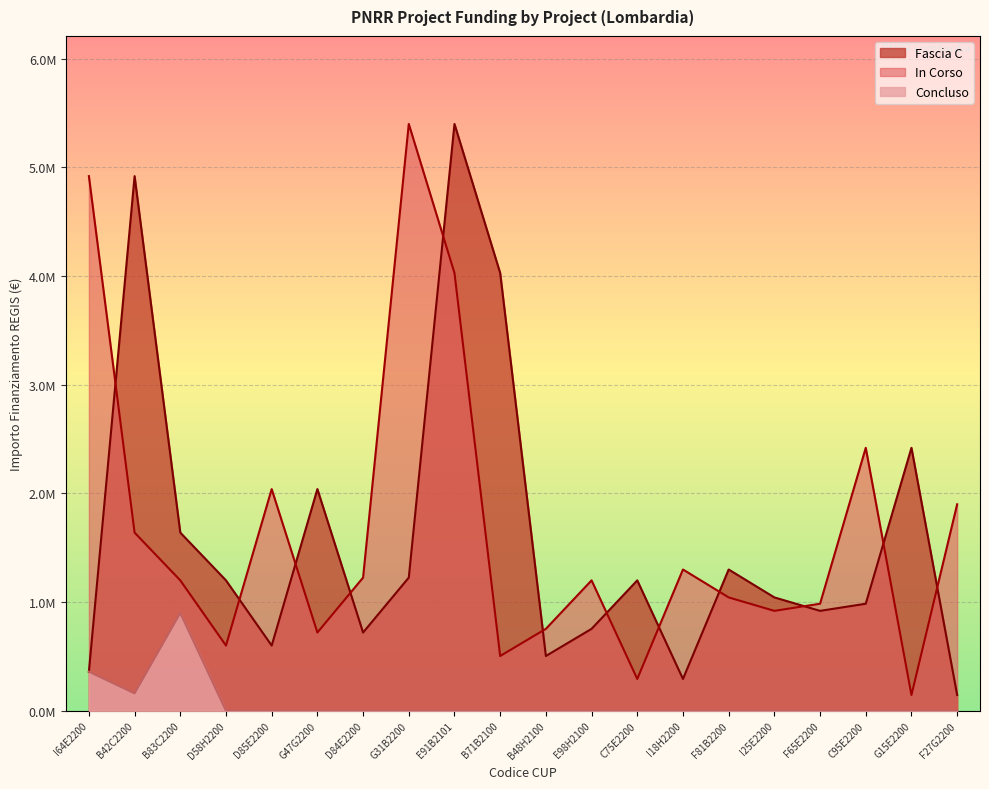

The Fascia C series shows 432162.9 at D84E2200. True or false?

False